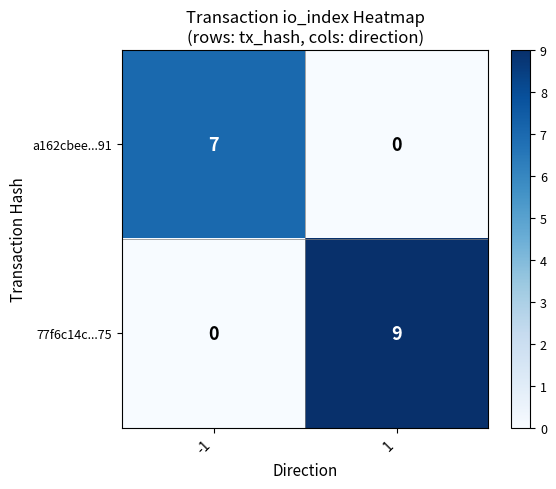

What is the greatest value displayed?

9